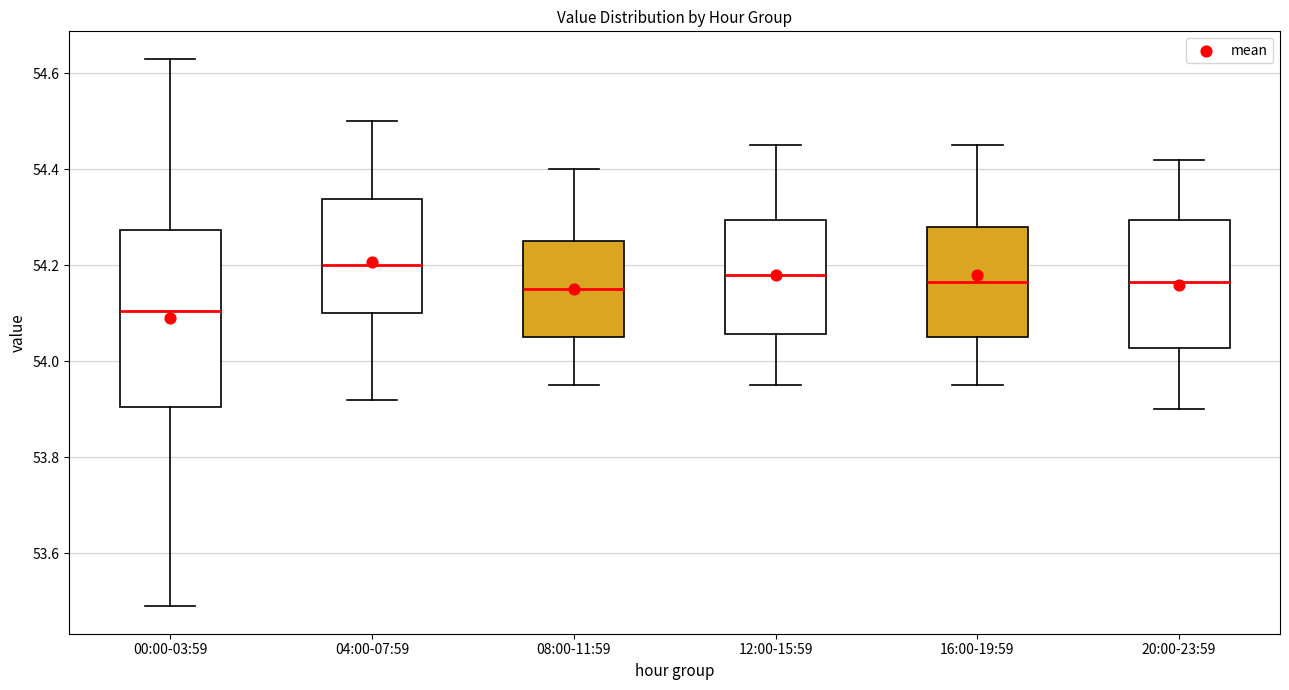

Reading left to right, read every box against the y-axis: the position of its median line, the range the box covers, and the ends of its whiskers. The values are not printed on the chart, so give them approximately, as read against the axis.

00:00-03:59: median 54.10, box 53.90 to 54.28, whiskers 53.50 to 54.64
04:00-07:59: median 54.20, box 54.10 to 54.34, whiskers 53.92 to 54.50
08:00-11:59: median 54.16, box 54.06 to 54.26, whiskers 53.96 to 54.40
12:00-15:59: median 54.18, box 54.06 to 54.30, whiskers 53.96 to 54.46
16:00-19:59: median 54.16, box 54.06 to 54.28, whiskers 53.96 to 54.46
20:00-23:59: median 54.16, box 54.02 to 54.30, whiskers 53.90 to 54.42